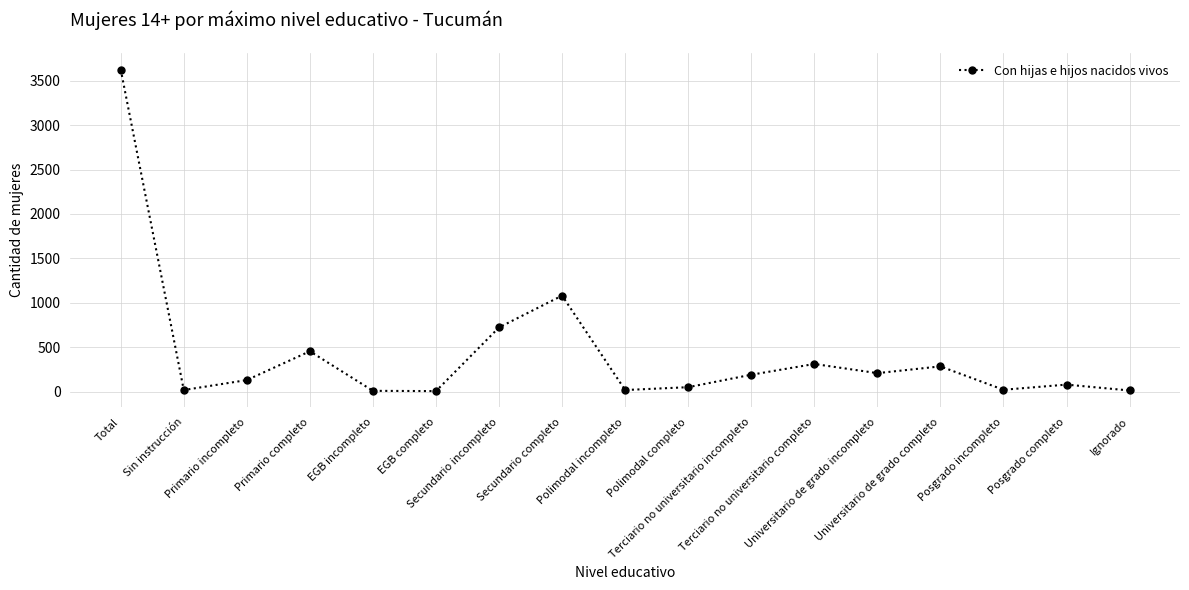

Between Posgrado completo and EGB incompleto, which is larger?

Posgrado completo